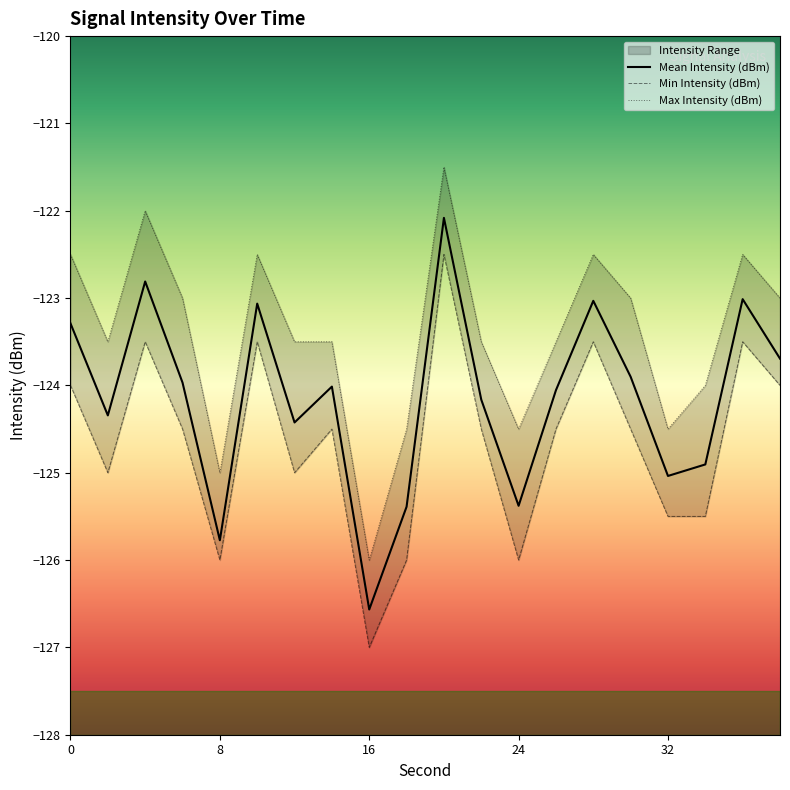

True or false: Mean Intensity (dBm) and Max Intensity (dBm) cross at least once.

False